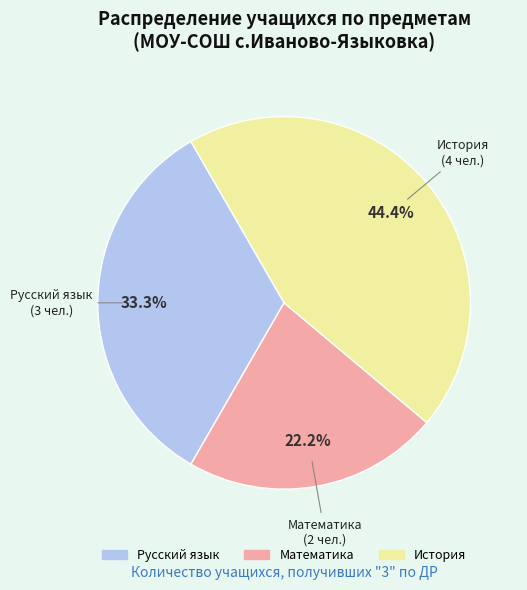

Count the number of slices in the pie.

3